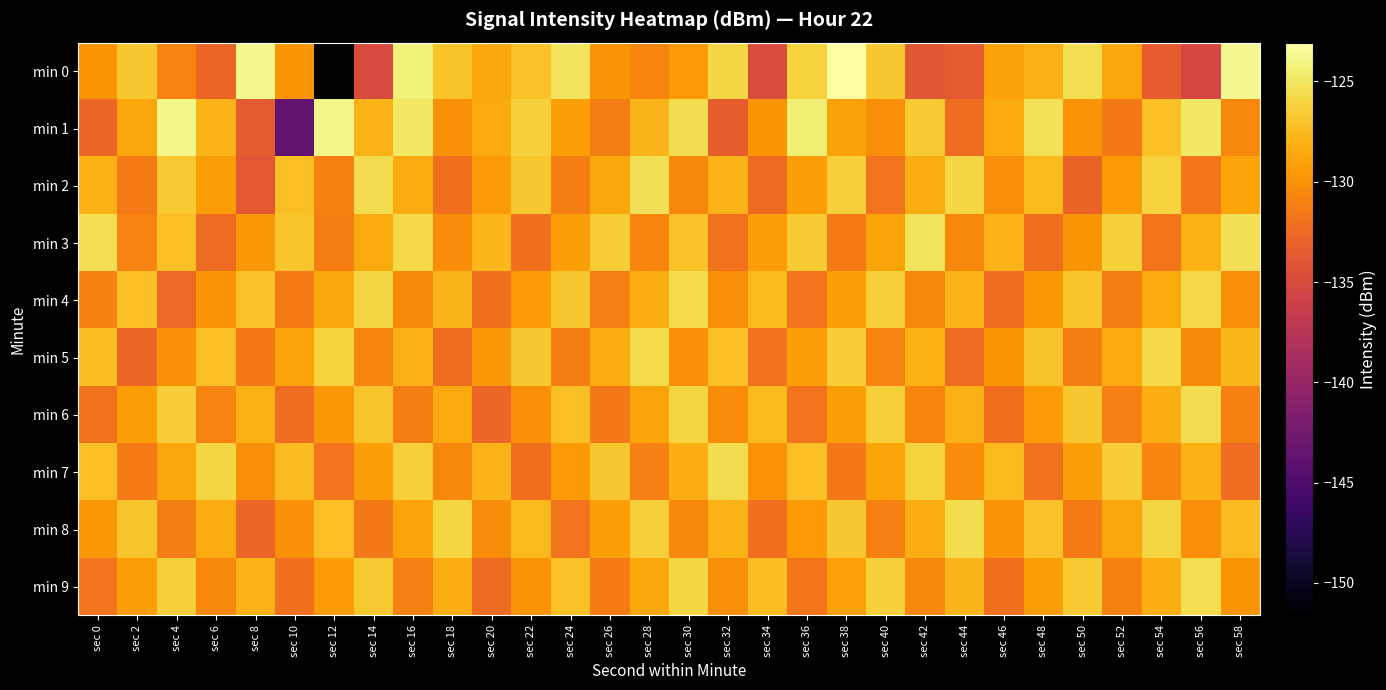

At which category is the sum across all series the highest?

sec 16